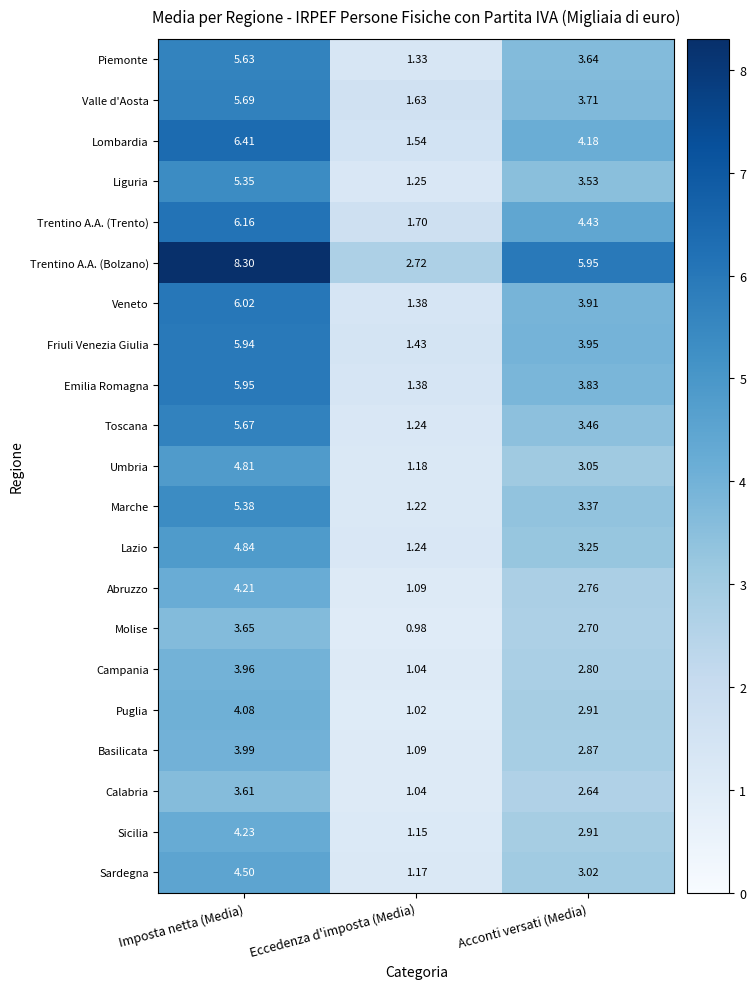

List the series in order of their peak value, highest first.

Trentino A.A. (Bolzano), Lombardia, Trentino A.A. (Trento), Veneto, Emilia Romagna, Friuli Venezia Giulia, Valle d'Aosta, Toscana, Piemonte, Marche, Liguria, Lazio, Umbria, Sardegna, Sicilia, Abruzzo, Puglia, Basilicata, Campania, Molise, Calabria